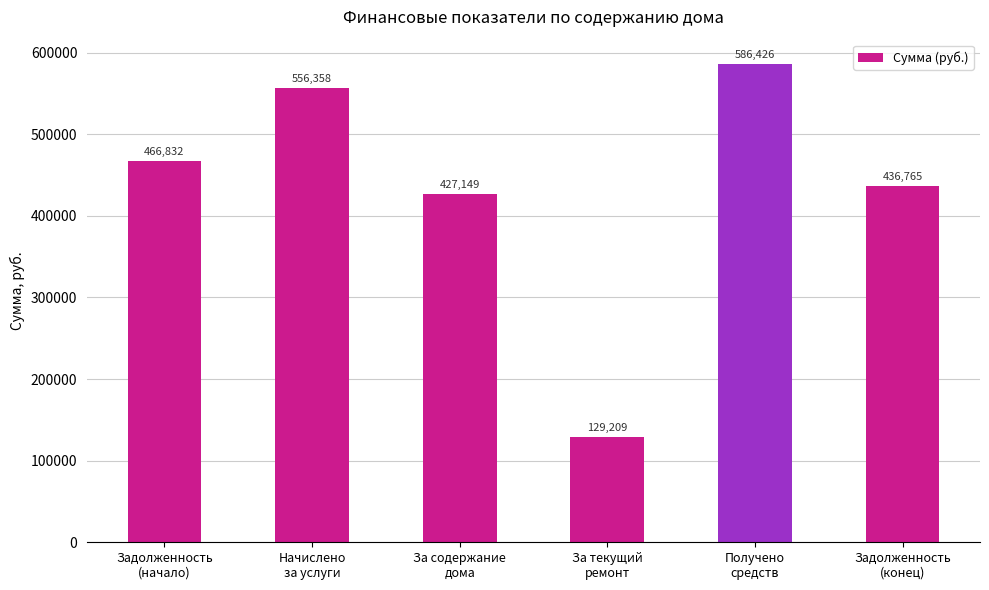

List the labels in order of value, largest first.

Получено
средств, Начислено
за услуги, Задолженность
(начало), Задолженность
(конец), За содержание
дома, За текущий
ремонт